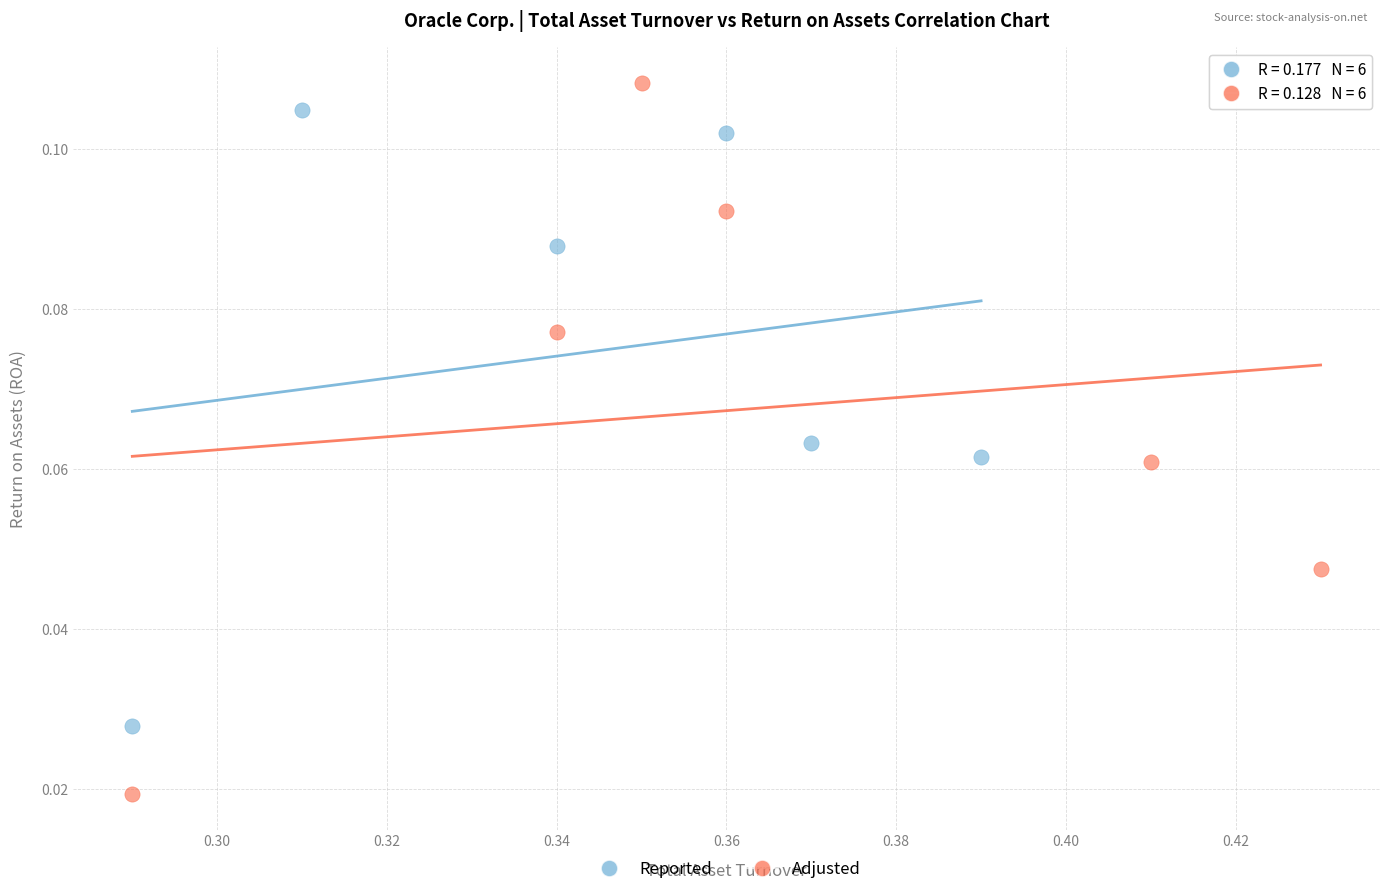

Which series reaches the minimum Y coordinate?

Adjusted